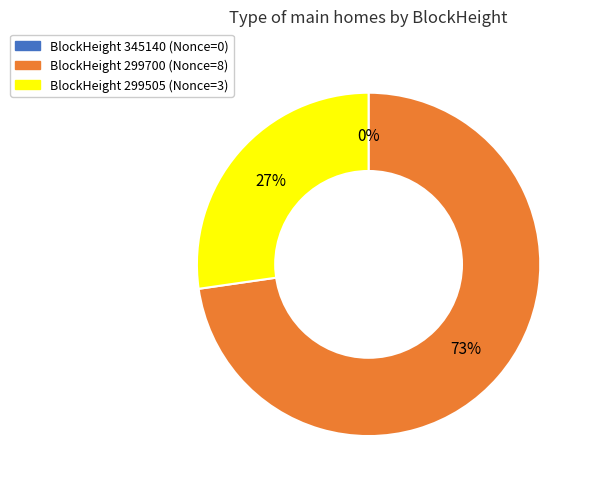

What is the smallest slice in the pie chart?

345140